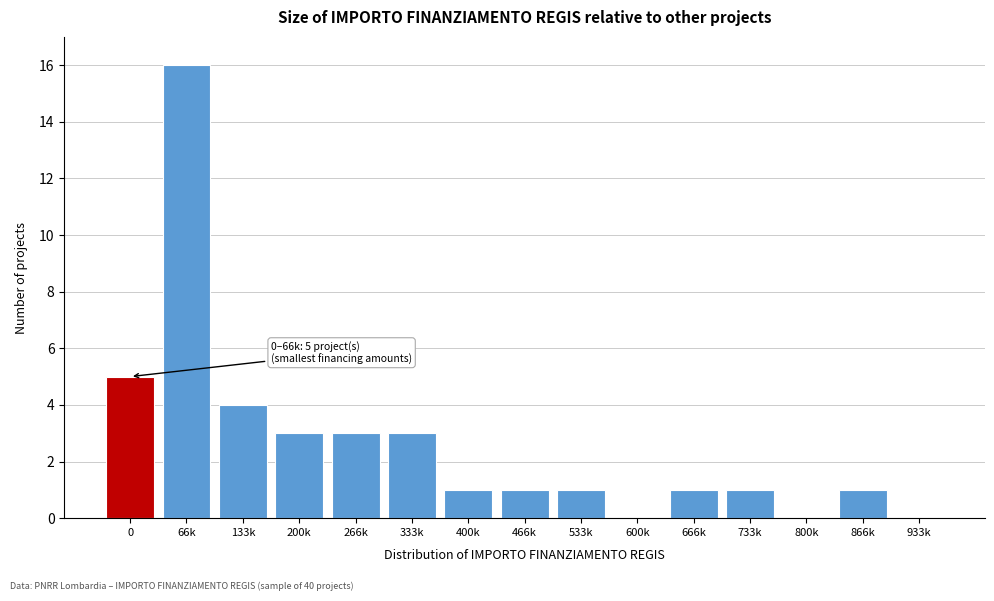

Reading left to right, transcribe all the data shown in this chart.

0=5	66k=16	133k=4	200k=3	266k=3	333k=3	400k=1	466k=1	533k=1	600k=0	666k=1	733k=1	800k=0	866k=1	933k=0